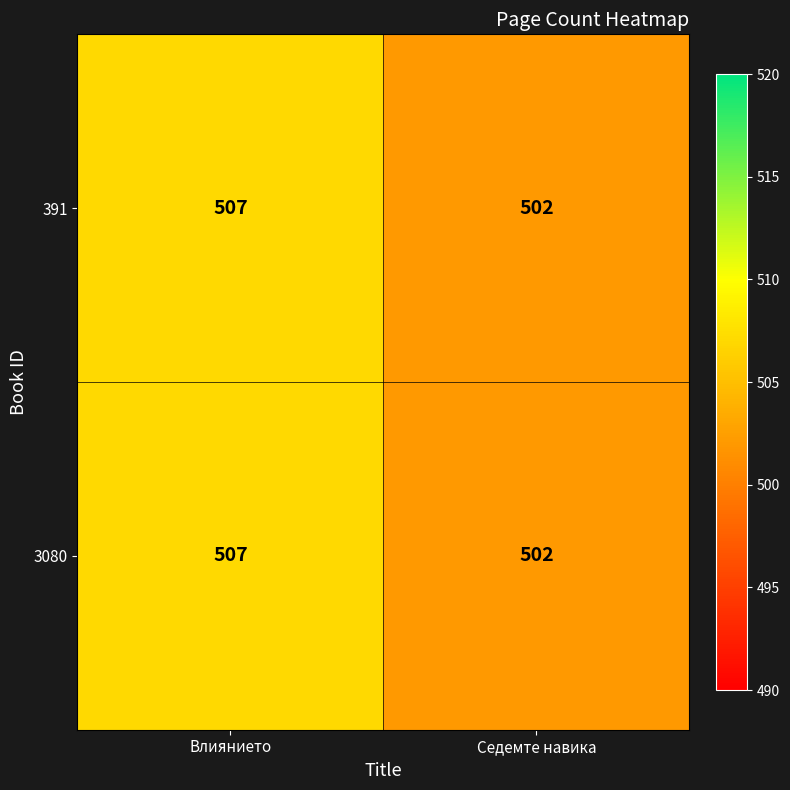

What is the difference between the maximum and minimum values in the 391 series?

5